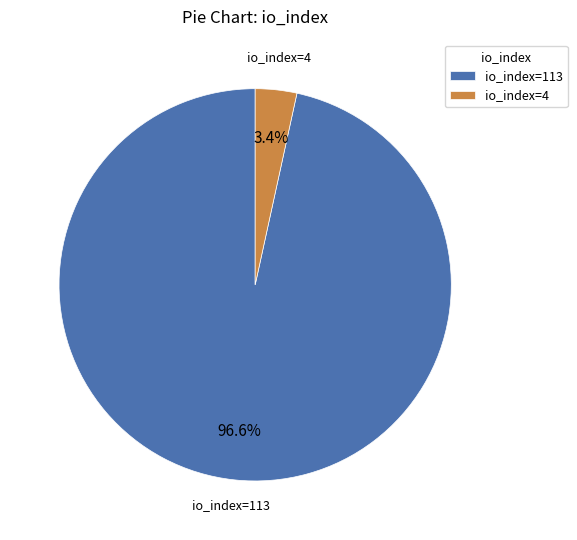

How many segments does this pie chart have?

2